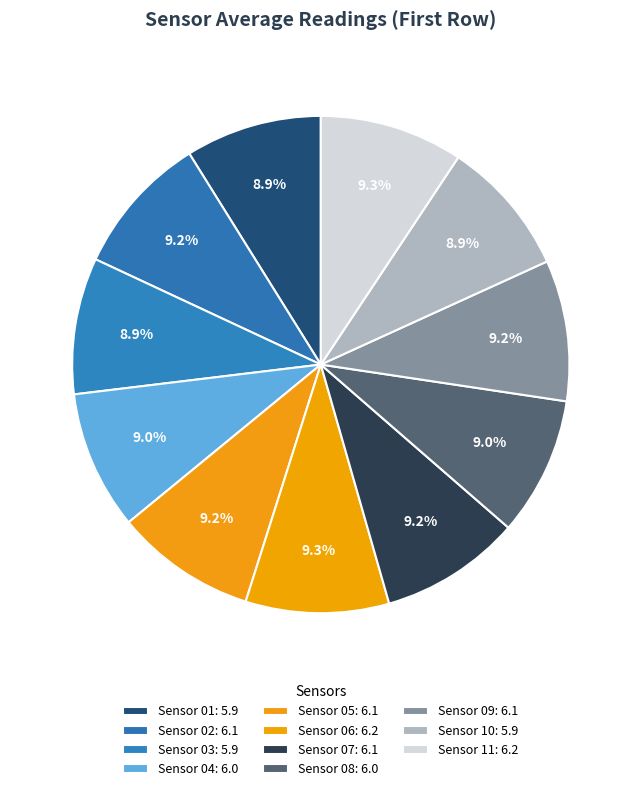

Do Sensor 11 and Sensor 09 together represent more than half of the pie?

No